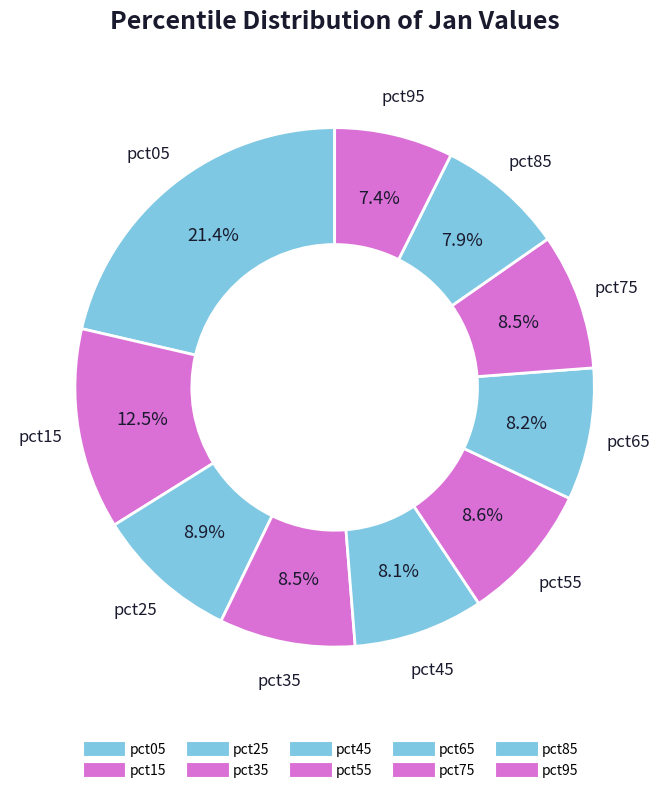

What is the largest slice in the pie chart?

pct05